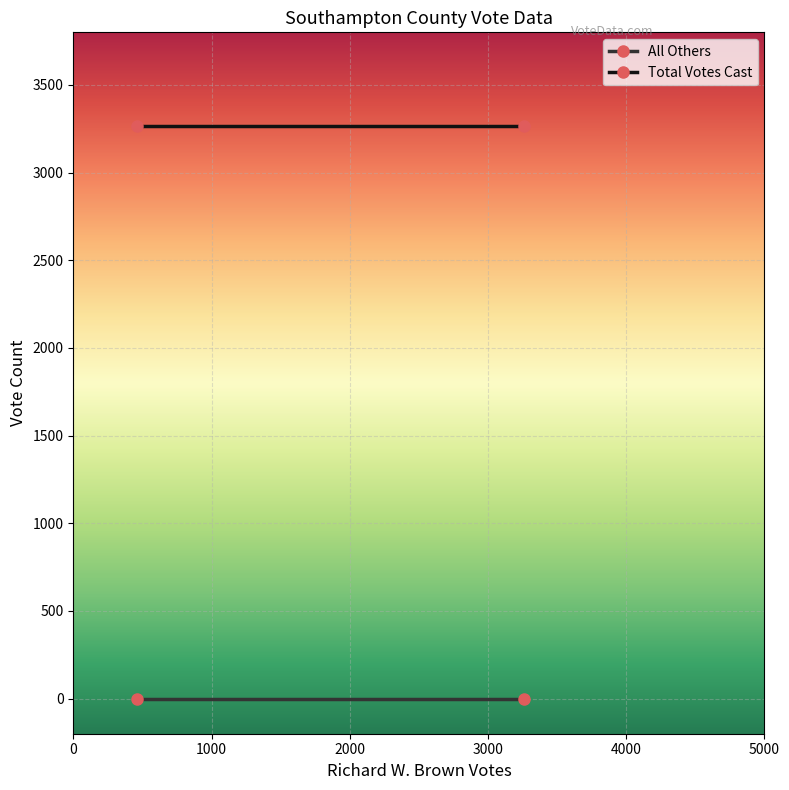

Reading left to right, what are all the values shown in this chart?

All Others: 0	0
Total Votes Cast: 3263	3263